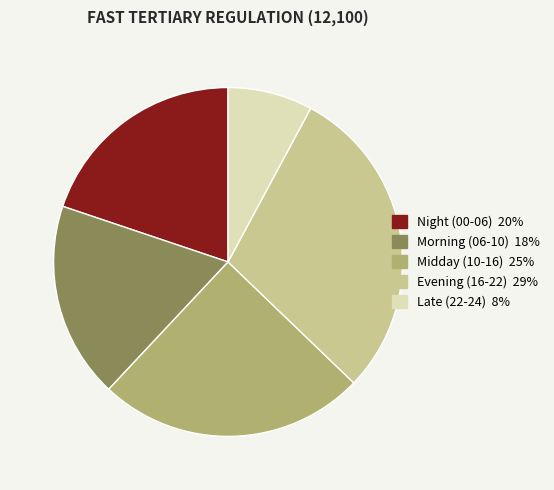

Is there any slice that represents more than half of the pie?

No